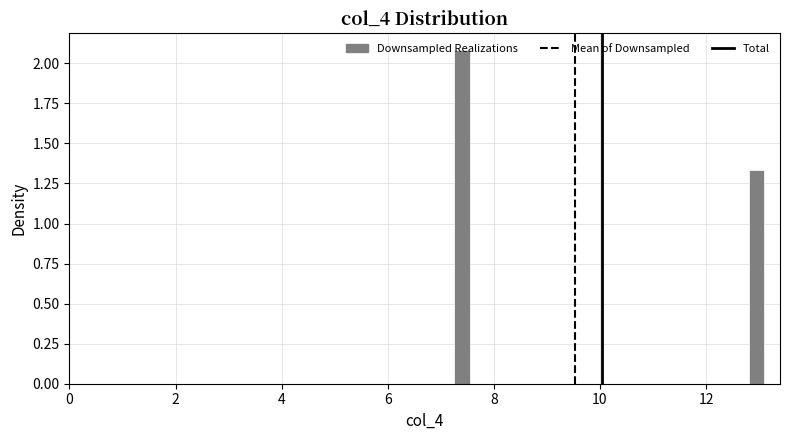

Around what value on the x-axis is the tallest bar? Give the approximate position of its centre, as read against the axis.

7.4